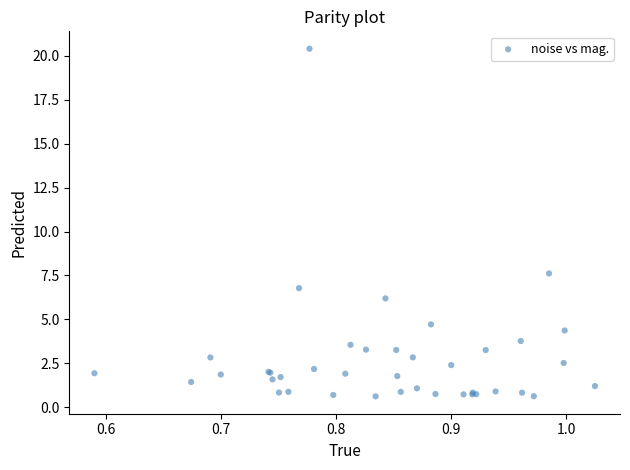

What Y value in the scatter plot is closest to 10?

7.6